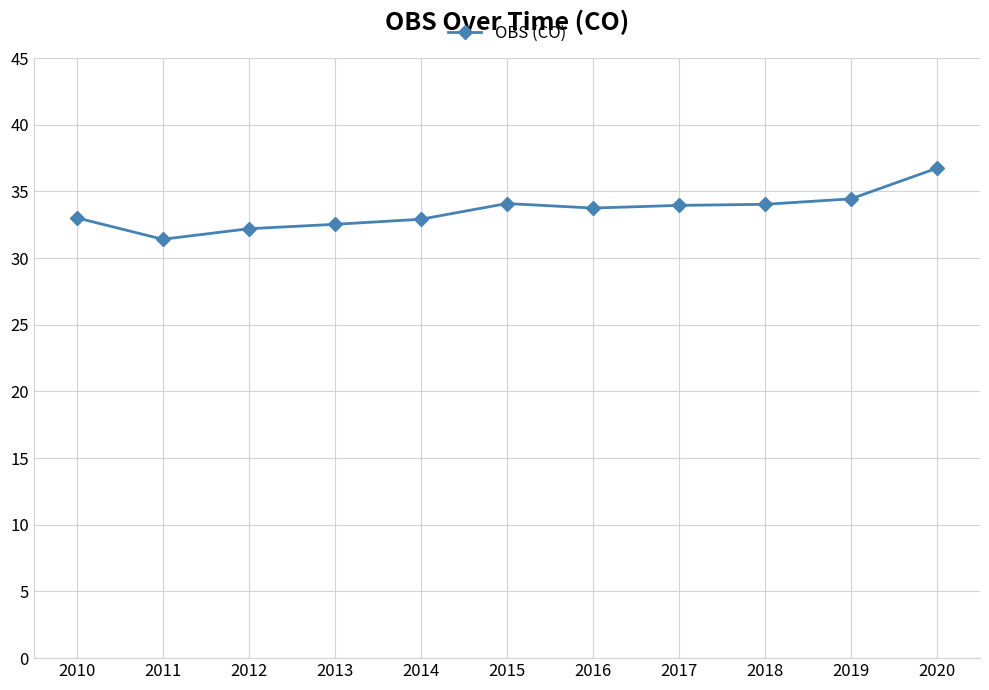

What value does the data have at 2019?

34.4